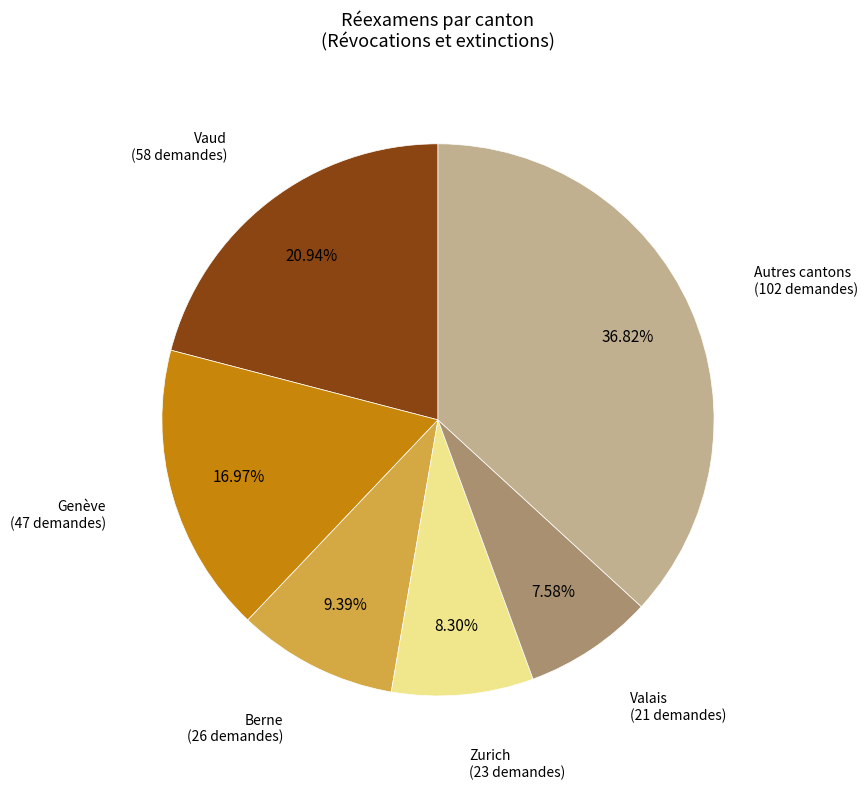

How many slices are in this pie chart?

6